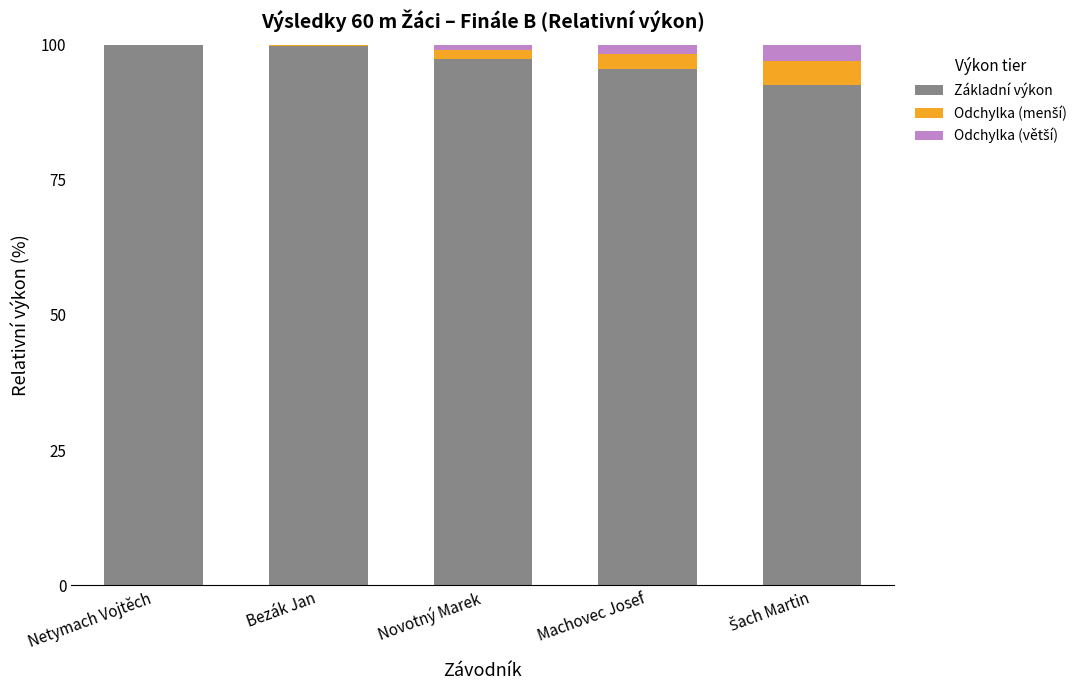

What is the sum of all Základní výkon values?

485.3